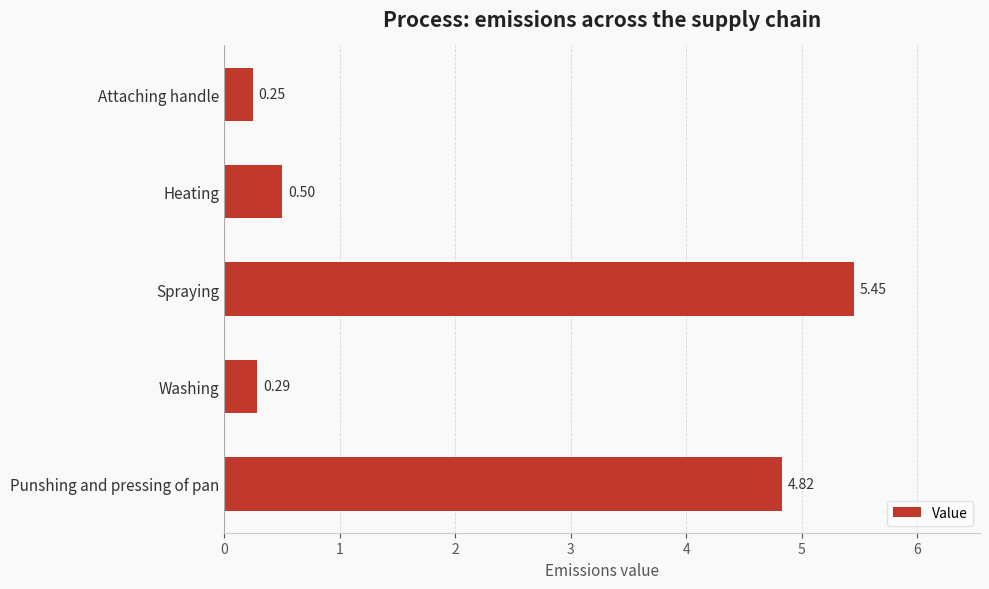

Which category has the lowest value across all series?

Attaching handle